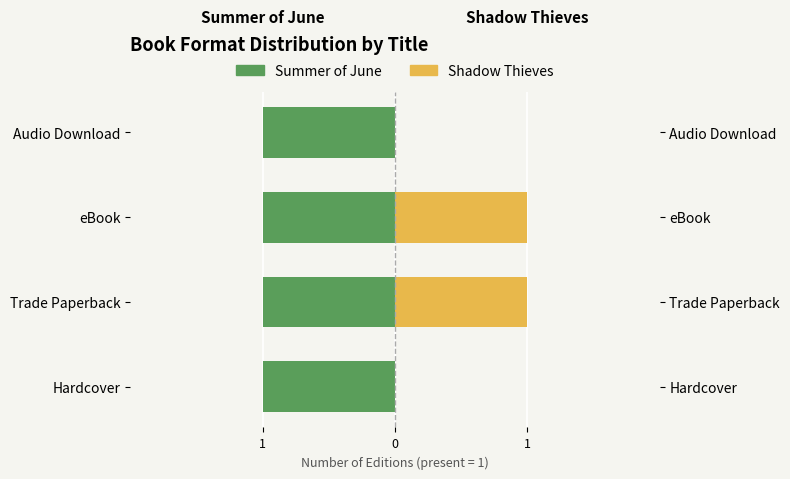

Which series has the widest spread of values?

Shadow Thieves